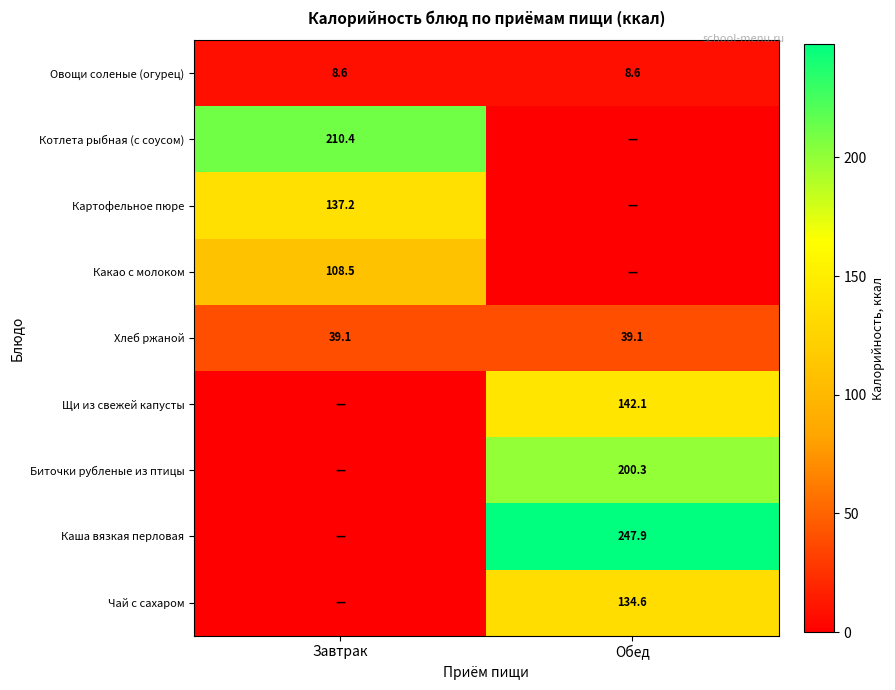

What is the greatest value displayed?

247.9